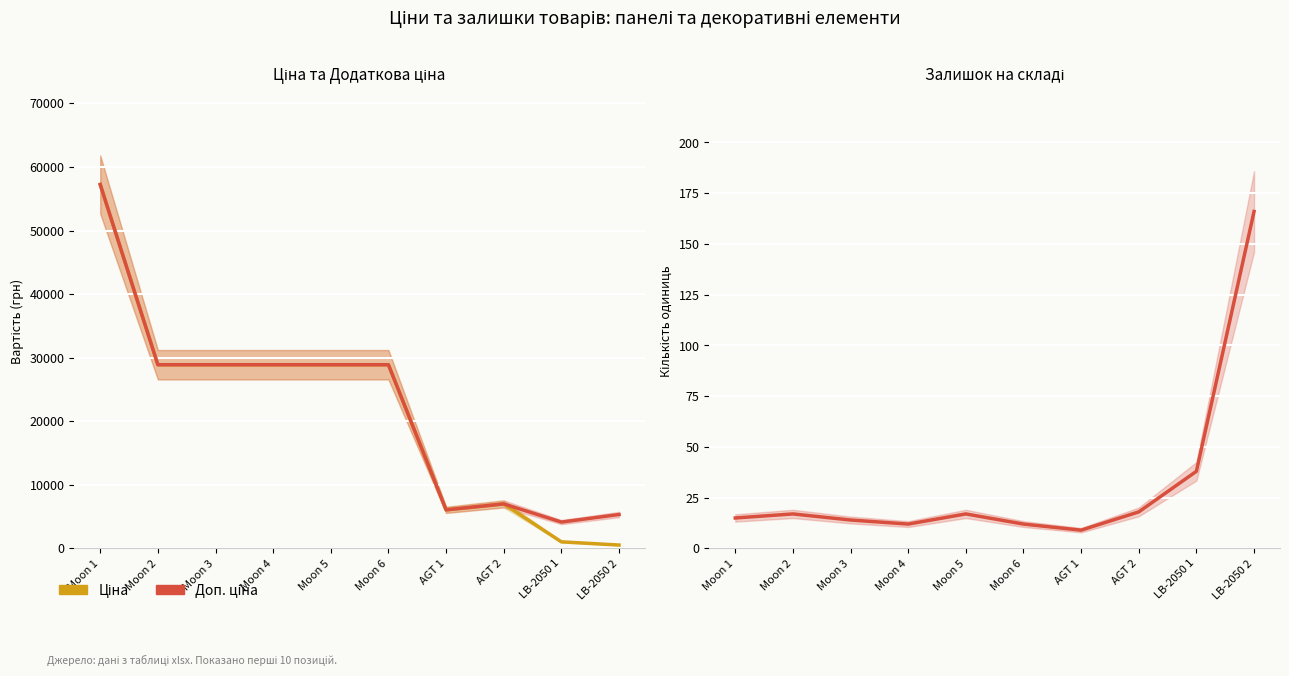

Is it true that Ціна equals 6067.2 at AGT 1?

True